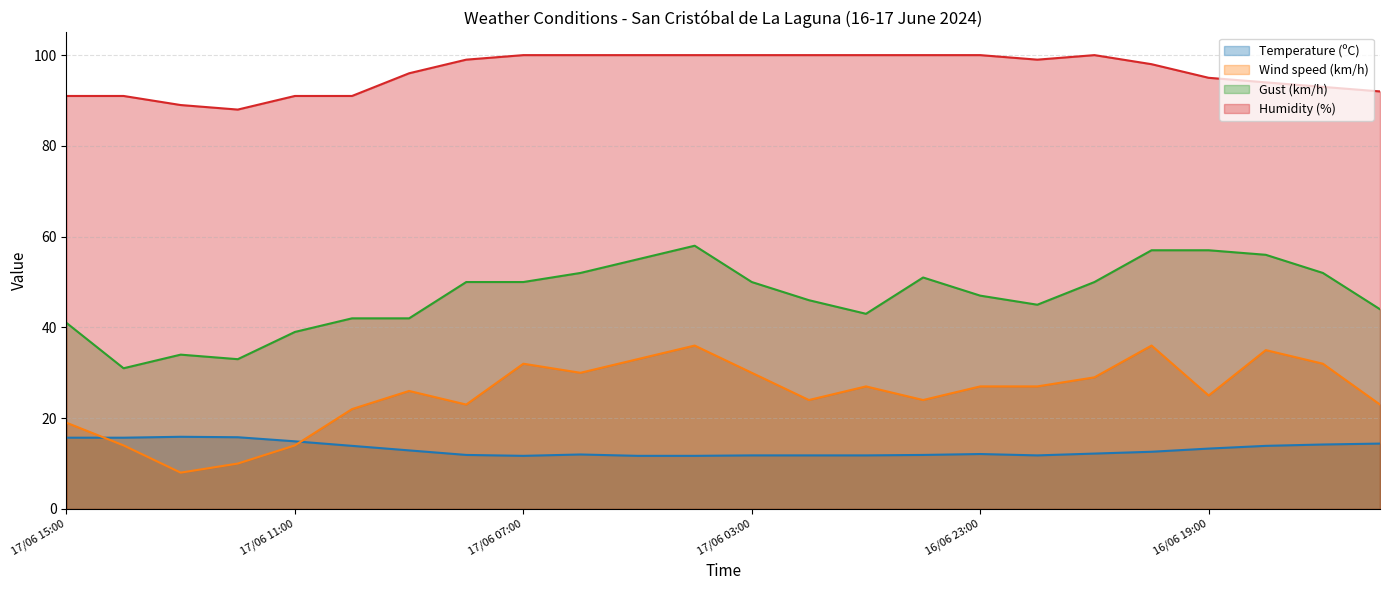

Does the chart have visible grid lines?

Yes